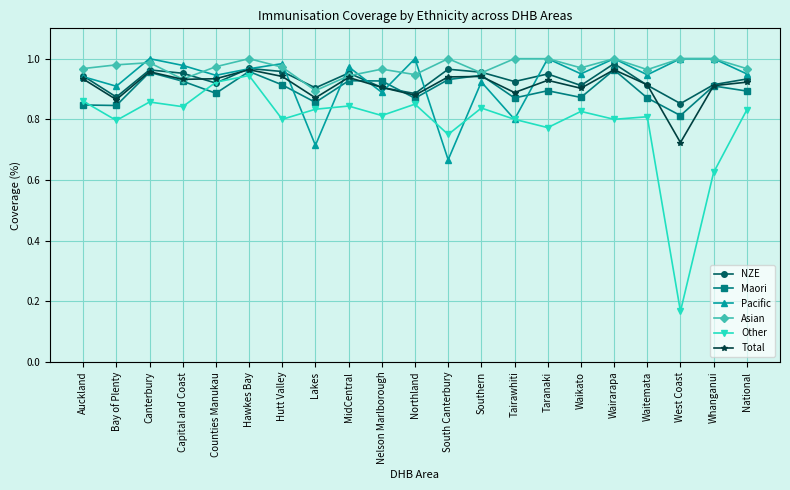

What position from the right is Bay of Plenty?

20